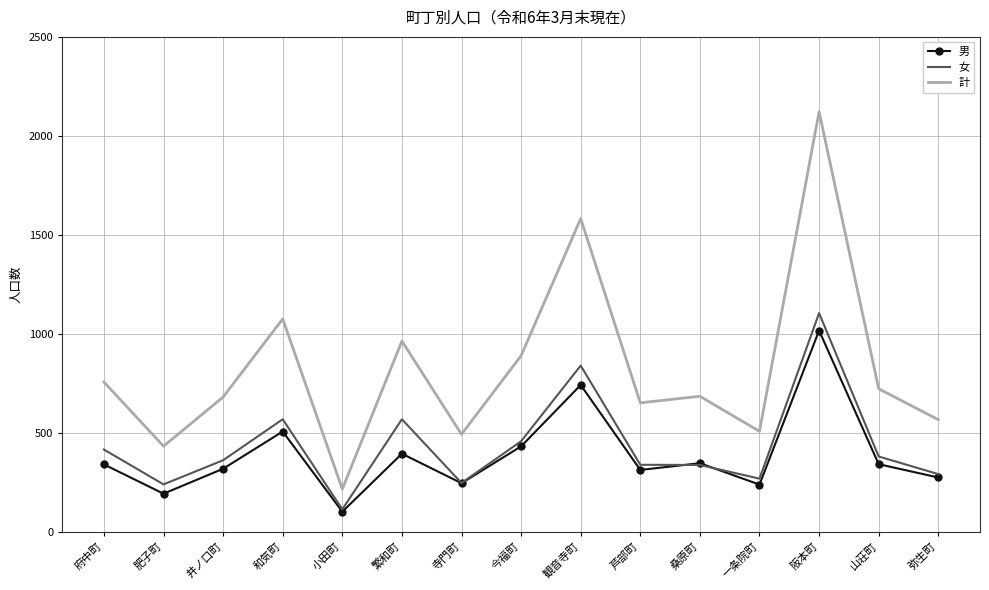

At which label does 計 first exceed 685?

府中町